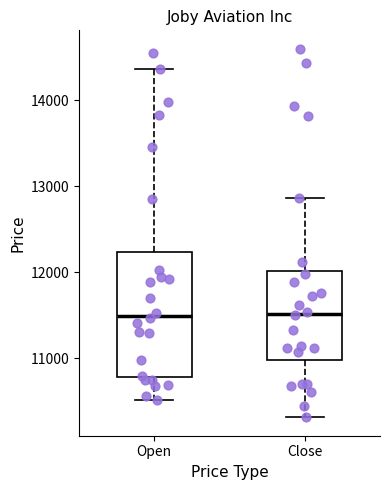

Where does the lower whisker of the box for Close end on the y-axis? The values are not printed on the chart, so give them approximately, as read against the axis.

10300